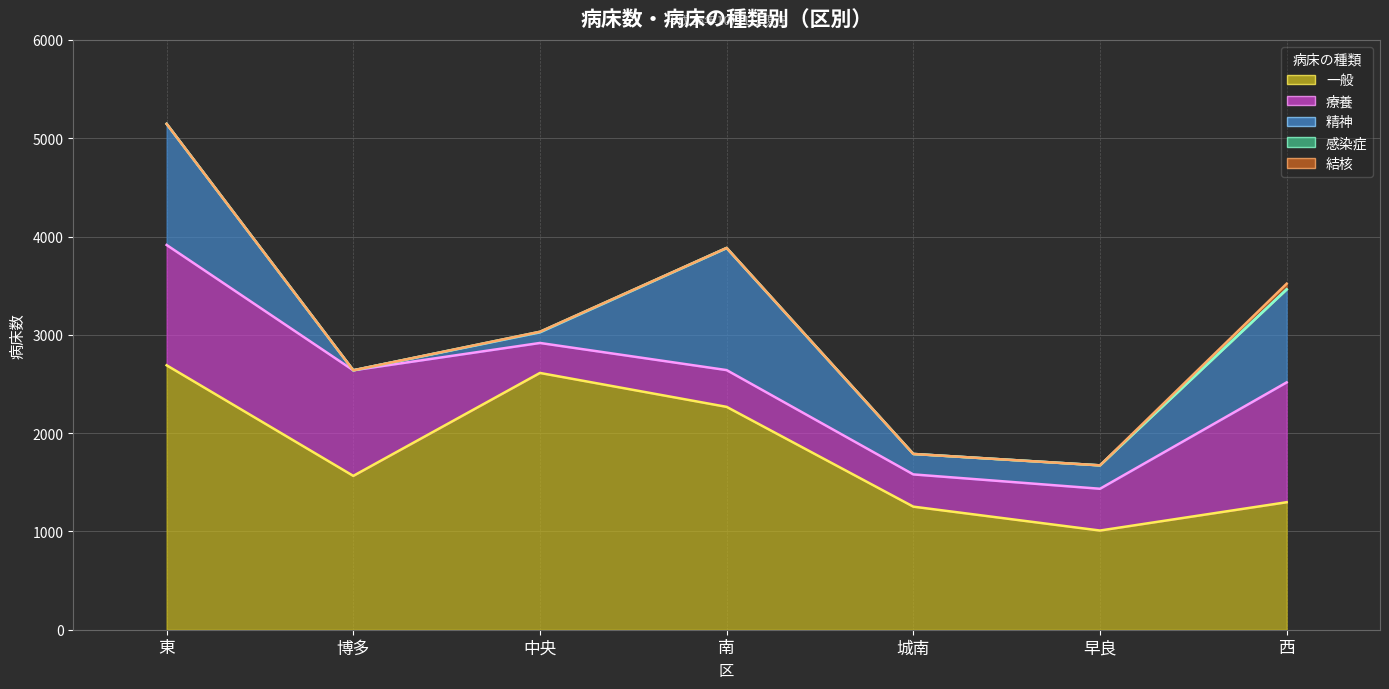

Reading left to right, list all the values displayed in this chart.

一般（上端）: 2690	1565	2612	2267	1252	1009	1297
療養（上端）: 3914	2639	2917	2641	1580	1434	2516
精神（上端）: 5146	2639	3025	3882	1788	1672	3462
感染症（上端）: 5146	2639	3031	3884	1788	1672	3462
結核（上端）: 5146	2639	3031	3884	1788	1672	3520